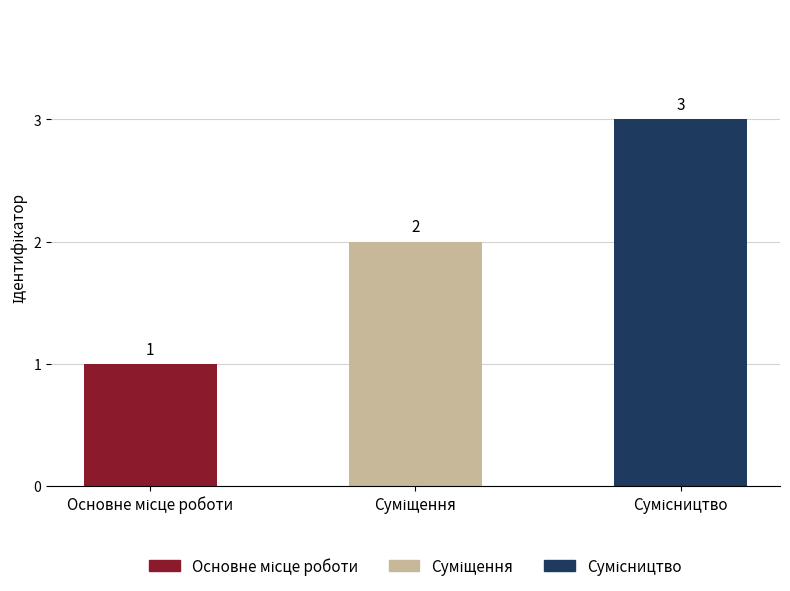

What is the maximum value shown in the chart?

3